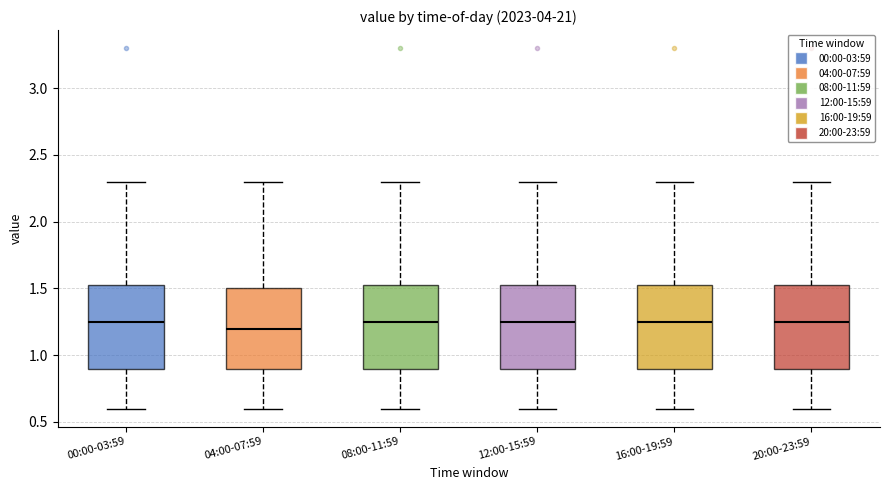

Reading left to right, read every box against the y-axis: the position of its median line, the range the box covers, and the ends of its whiskers. The values are not printed on the chart, so give them approximately, as read against the axis.

00:00-03:59: median 1.25, box 0.90 to 1.55, whiskers 0.60 to 2.30
04:00-07:59: median 1.20, box 0.90 to 1.50, whiskers 0.60 to 2.30
08:00-11:59: median 1.25, box 0.90 to 1.55, whiskers 0.60 to 2.30
12:00-15:59: median 1.25, box 0.90 to 1.55, whiskers 0.60 to 2.30
16:00-19:59: median 1.25, box 0.90 to 1.55, whiskers 0.60 to 2.30
20:00-23:59: median 1.25, box 0.90 to 1.55, whiskers 0.60 to 2.30